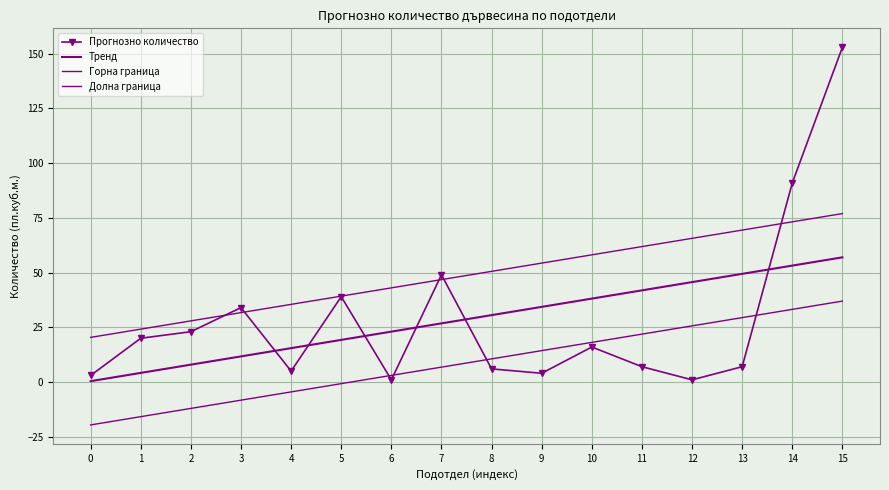

Which has a higher value, 15 or 4?

15